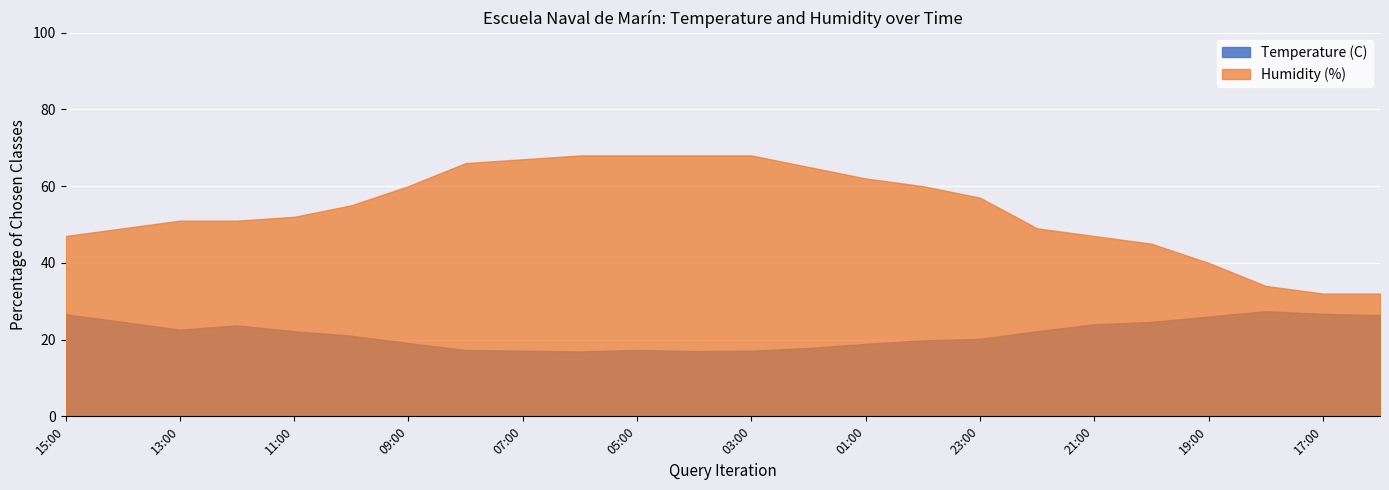

At which category is the sum across all series the highest?

05:00